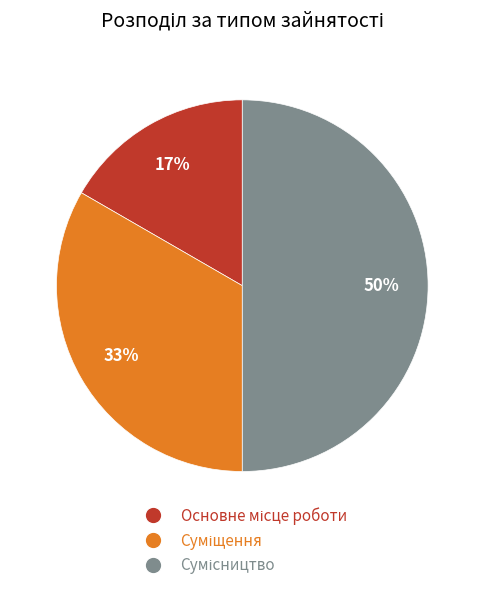

To the nearest percent, what is the difference between the largest and smallest slice percentages?

33%